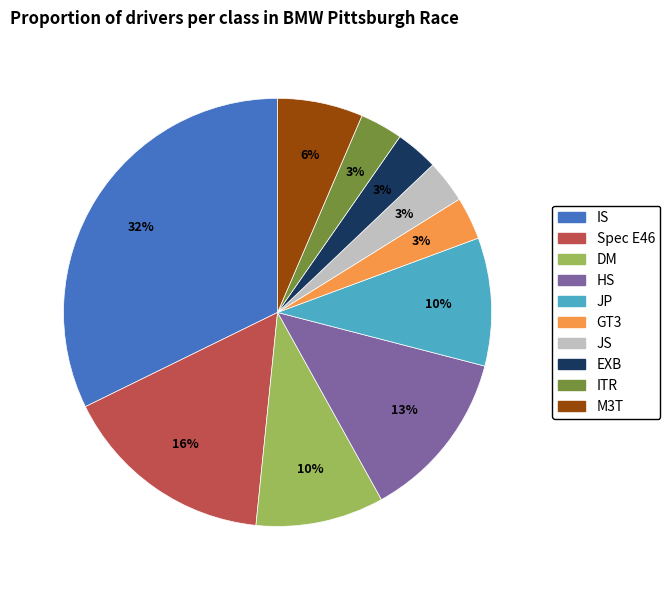

The HS slice represents 23% of the pie. True or false?

False